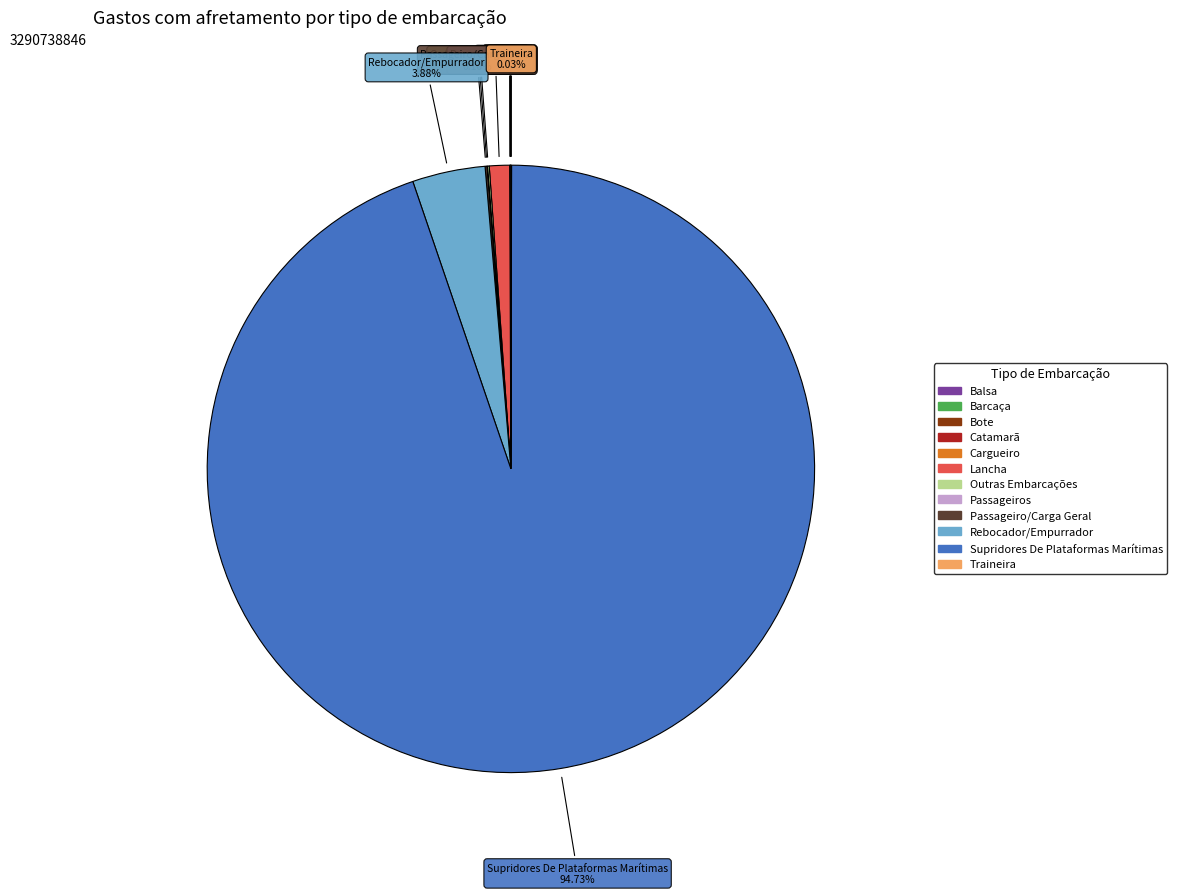

Which category accounts for the majority?

Supridores De Plataformas Marítimas